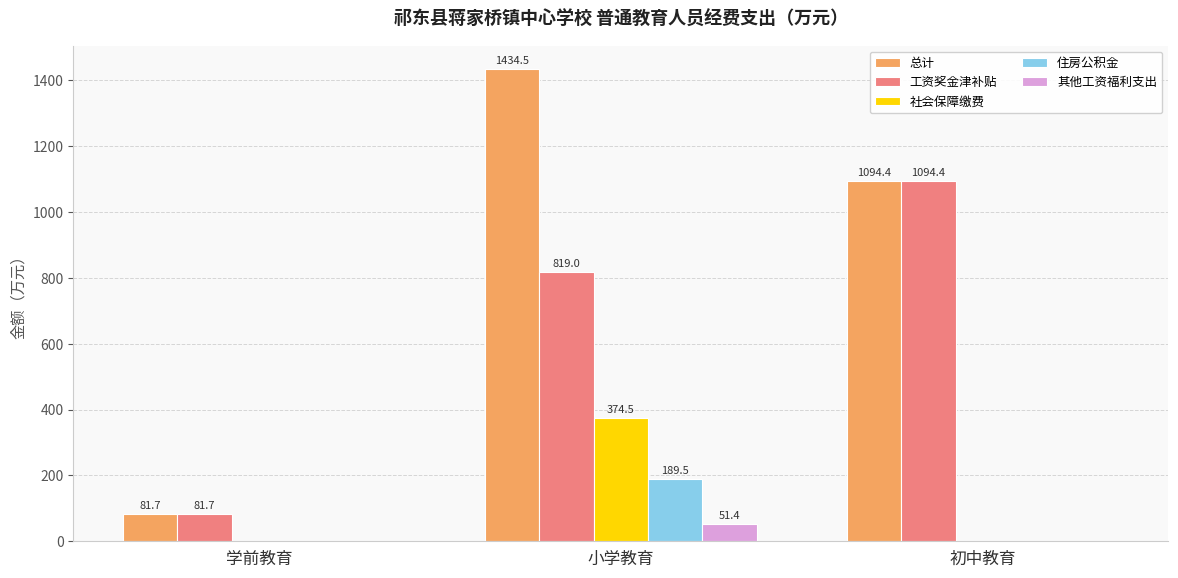

True or false: 总计 has a value of 81.7 at 学前教育.

True